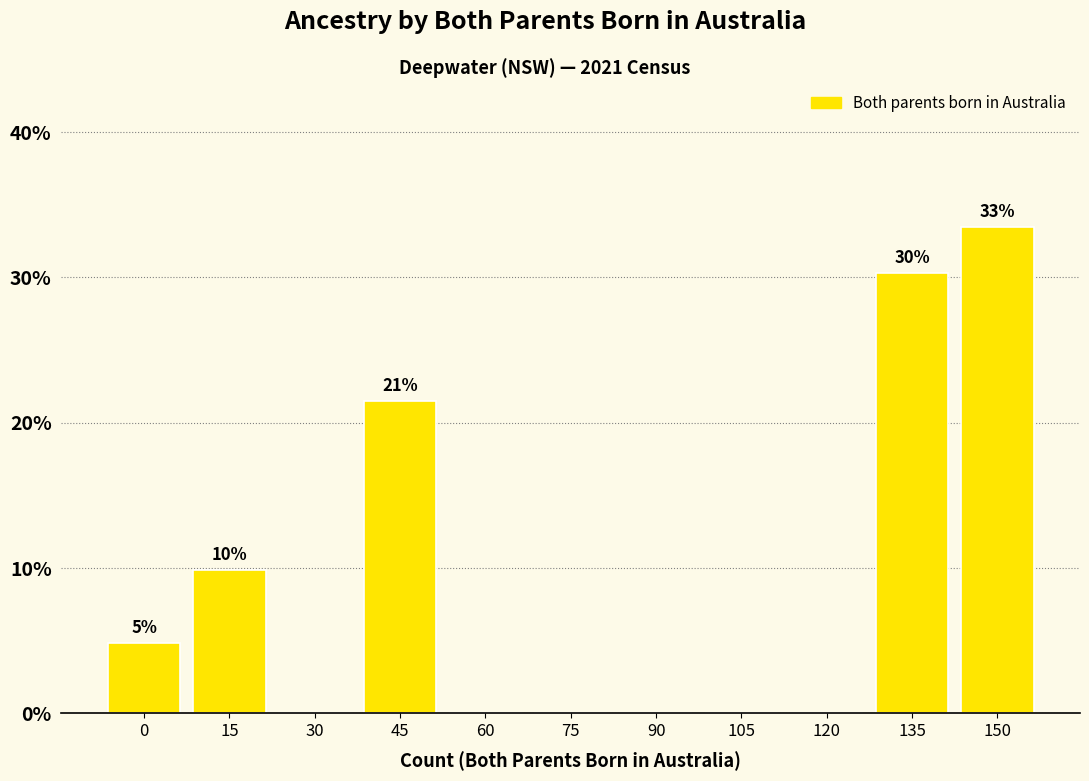

Reading right to left, transcribe all the data shown in this chart.

150=33.5	135=30.3	120=0.0	105=0.0	90=0.0	75=0.0	60=0.0	45=21.5	30=0.0	15=9.9	0=4.8